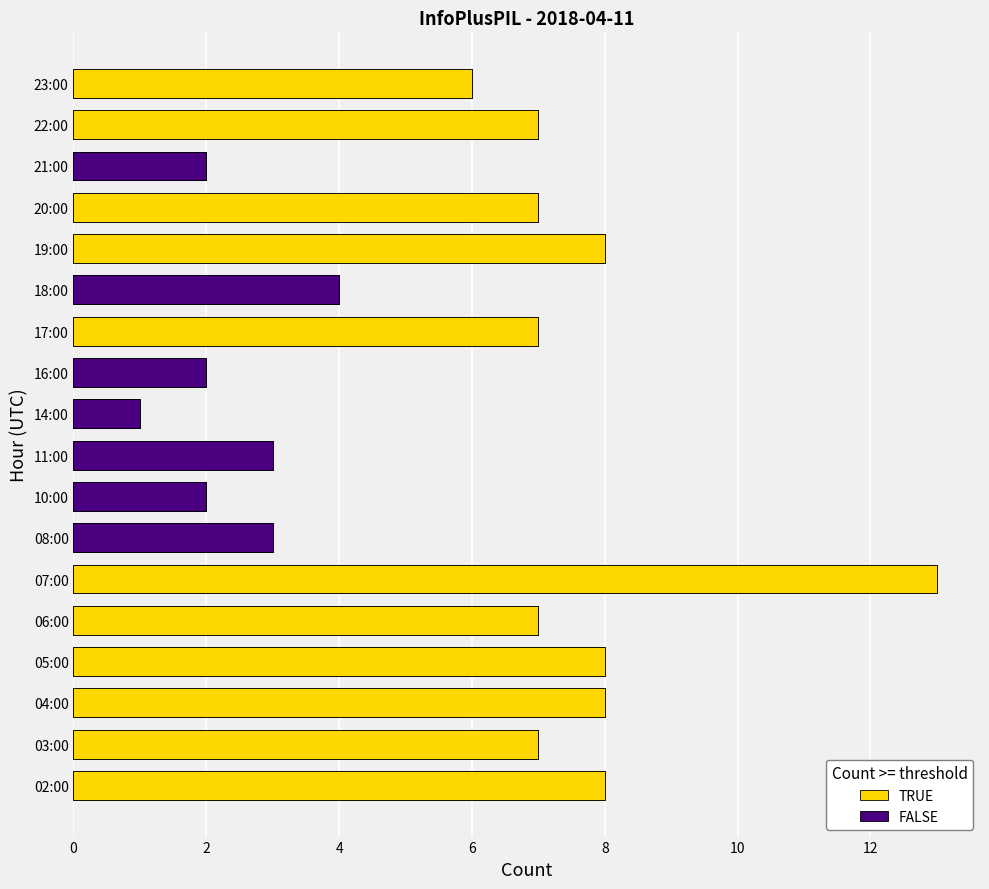

What is the label of the 7th bar from the right?

17:00